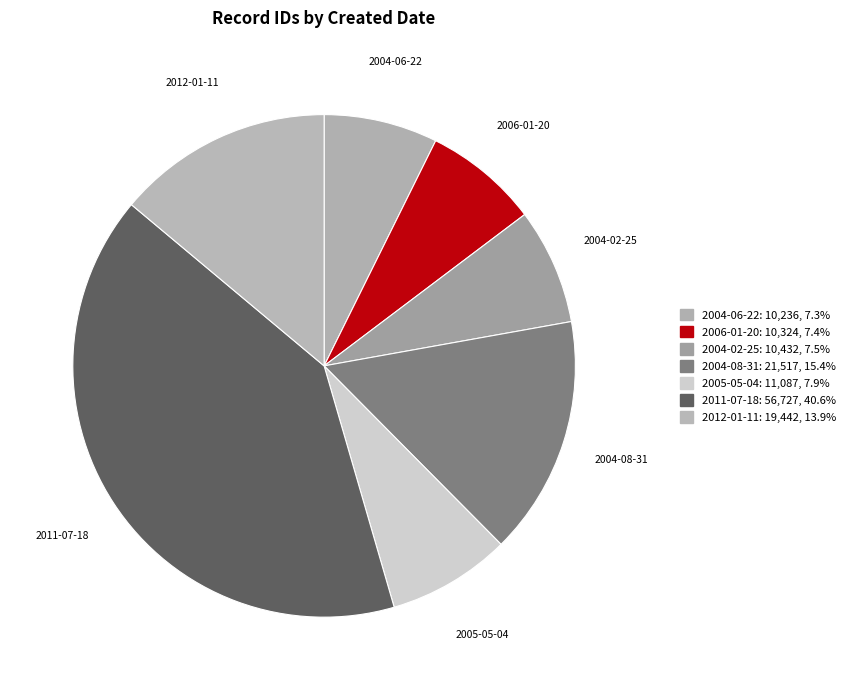

Approximately how many times larger is the value at 2012-01-11 compared to 2011-07-18?

0.3